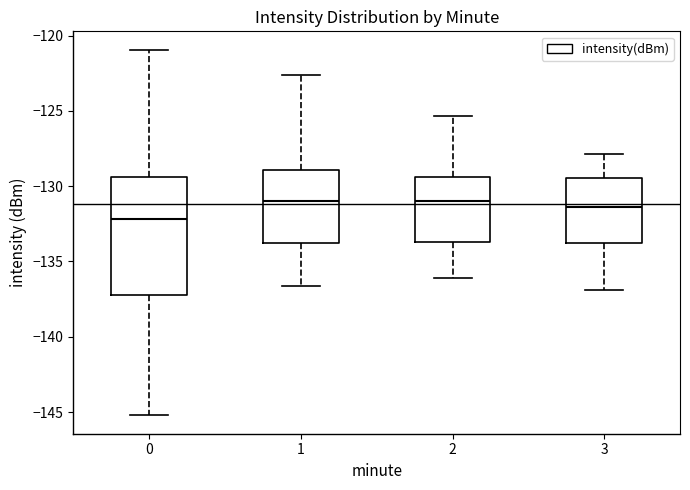

Where is the lower edge of the box at x = 2 on the y-axis? The values are not printed on the chart, so give them approximately, as read against the axis.

-133.5